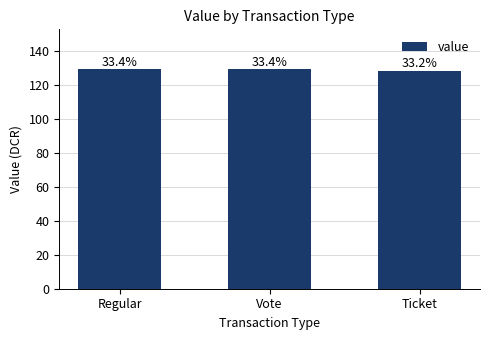

What is the change in value from Vote to Ticket?

-1.0